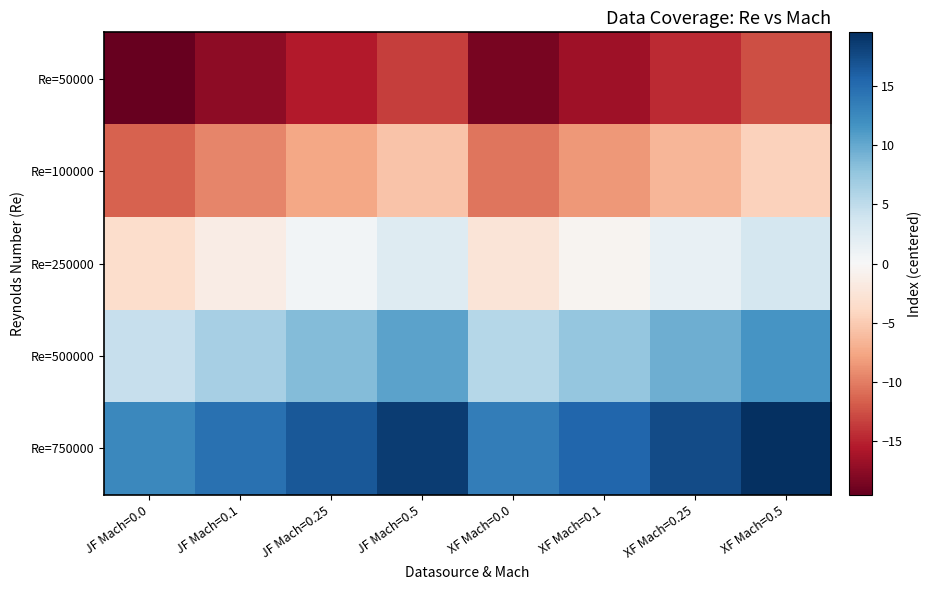

Reading left to right, extract all data points from this chart.

Re=50000: JF Mach=0.0=-19.5	JF Mach=0.1=-17.5	JF Mach=0.25=-15.5	JF Mach=0.5=-13.5	XF Mach=0.0=-18.5	XF Mach=0.1=-16.5	XF Mach=0.25=-14.5	XF Mach=0.5=-12.5
Re=100000: JF Mach=0.0=-11.5	JF Mach=0.1=-9.5	JF Mach=0.25=-7.5	JF Mach=0.5=-5.5	XF Mach=0.0=-10.5	XF Mach=0.1=-8.5	XF Mach=0.25=-6.5	XF Mach=0.5=-4.5
Re=250000: JF Mach=0.0=-3.5	JF Mach=0.1=-1.5	JF Mach=0.25=0.5	JF Mach=0.5=2.5	XF Mach=0.0=-2.5	XF Mach=0.1=-0.5	XF Mach=0.25=1.5	XF Mach=0.5=3.5
Re=500000: JF Mach=0.0=4.5	JF Mach=0.1=6.5	JF Mach=0.25=8.5	JF Mach=0.5=10.5	XF Mach=0.0=5.5	XF Mach=0.1=7.5	XF Mach=0.25=9.5	XF Mach=0.5=11.5
Re=750000: JF Mach=0.0=12.5	JF Mach=0.1=14.5	JF Mach=0.25=16.5	JF Mach=0.5=18.5	XF Mach=0.0=13.5	XF Mach=0.1=15.5	XF Mach=0.25=17.5	XF Mach=0.5=19.5